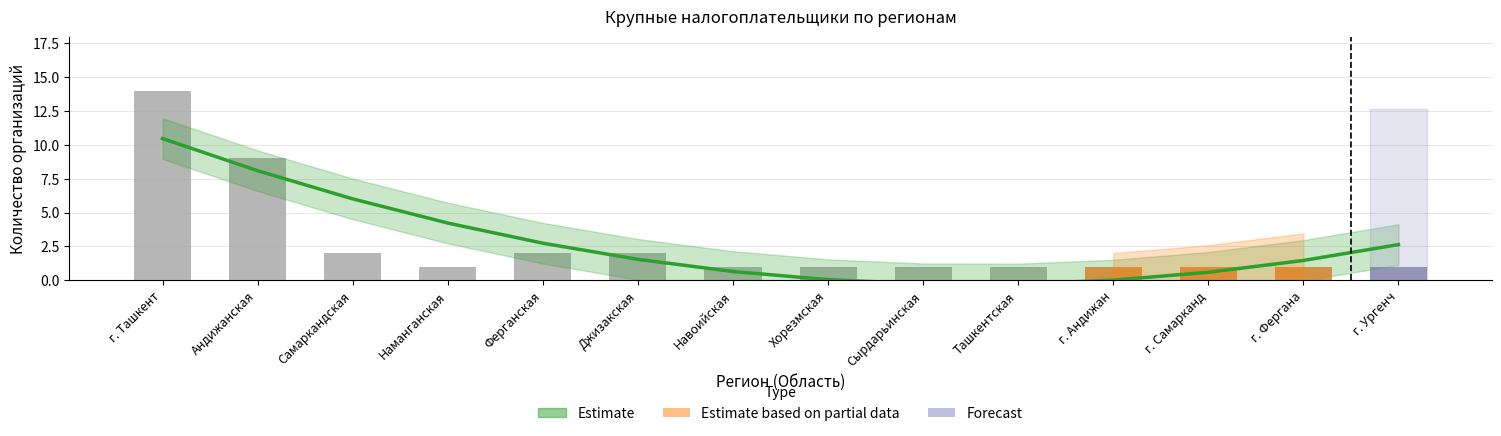

What is the ratio of the value at Самаркандская to the value at г. Андижан?

2.0